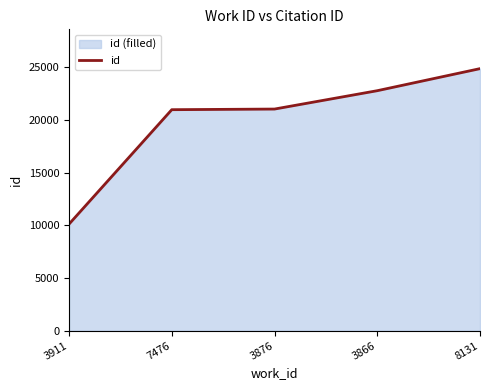

What is the difference between the second highest and second lowest values?

1802